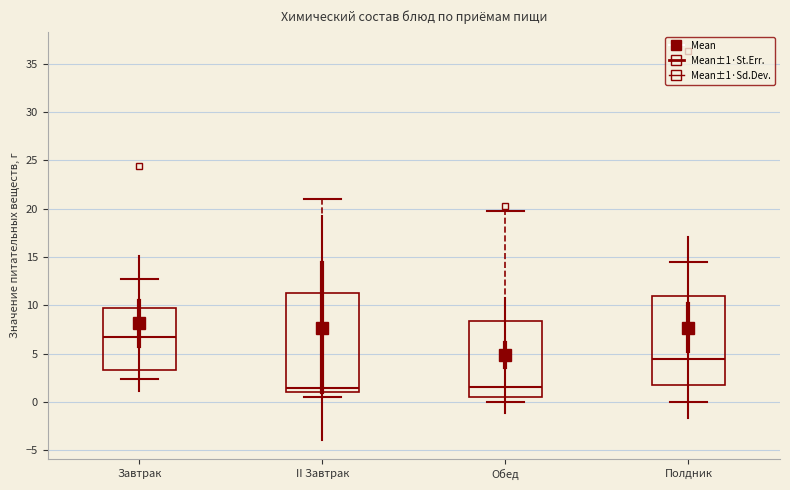

Reading left to right, read every box against the y-axis: the position of its median line, the range the box covers, and the ends of its whiskers. The values are not printed on the chart, so give them approximately, as read against the axis.

Завтрак: median 6.5, box 3.5 to 9.5, whiskers 2.5 to 12.5
II Завтрак: median 1.5, box 1.0 to 11.5, whiskers 0.5 to 21.0
Обед: median 1.5, box 0.5 to 8.5, whiskers 0.0 to 20.0
Полдник: median 4.5, box 2.0 to 11.0, whiskers 0.0 to 14.5